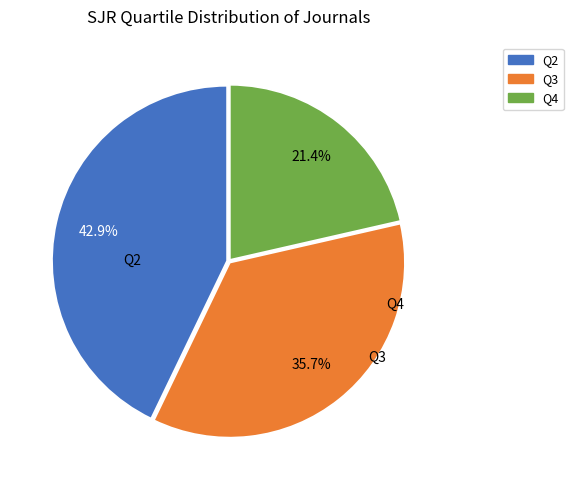

Which slice is the largest?

Q2